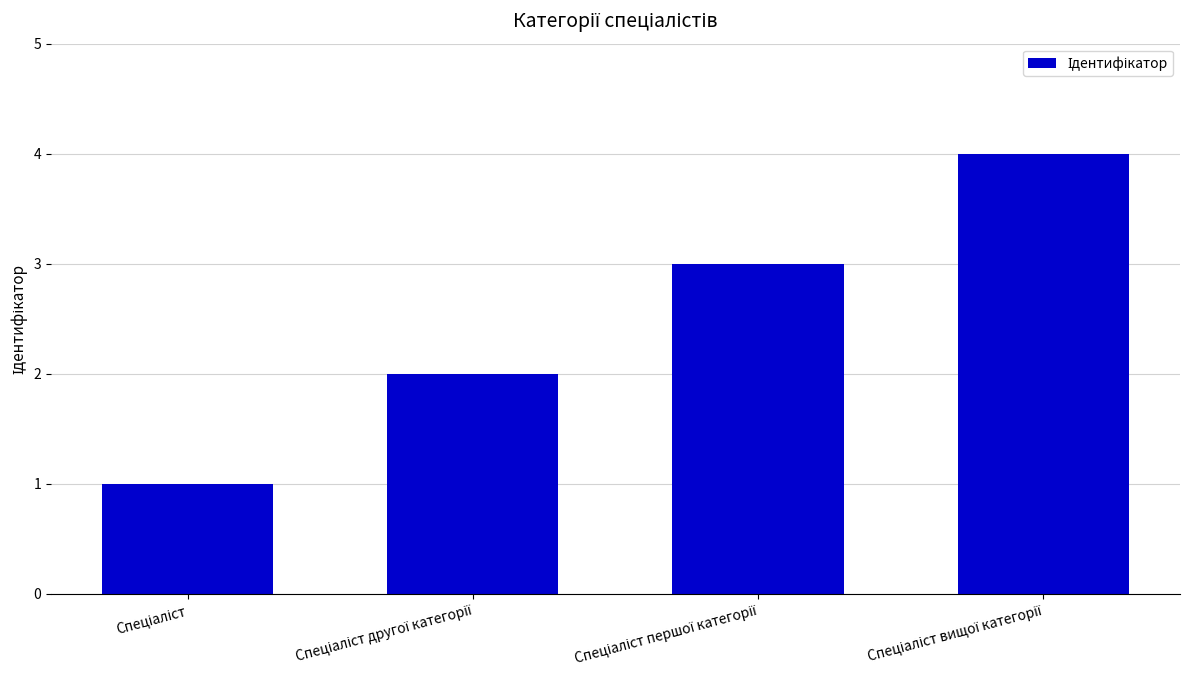

What is the sum of all values?

10